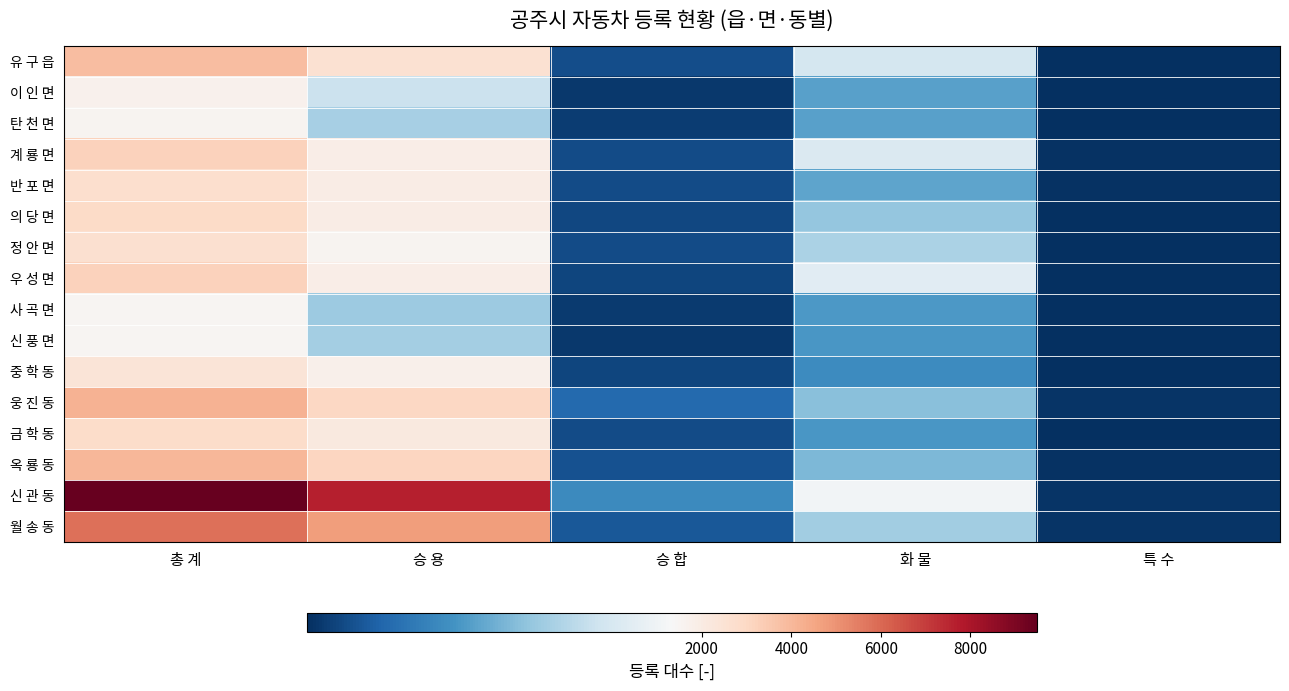

Between 총 계 and 승 용, which is larger?

총 계